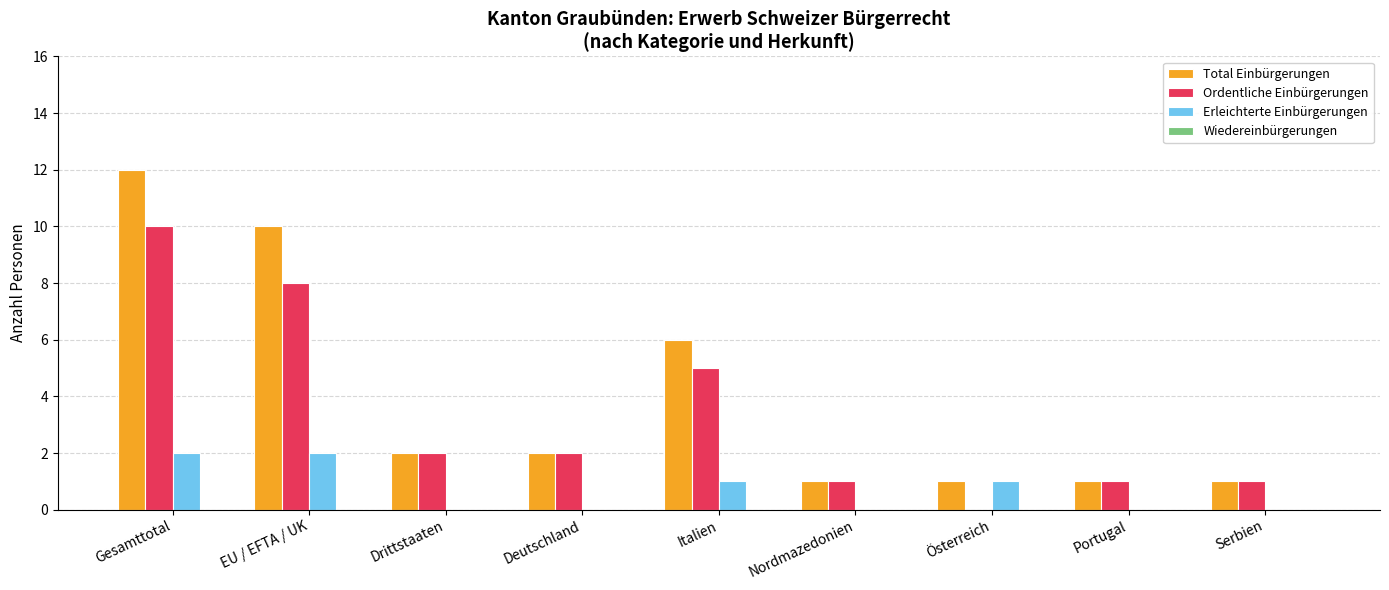

What is the sum of the Total Einbürgerungen values at Drittstaaten and Portugal?

3